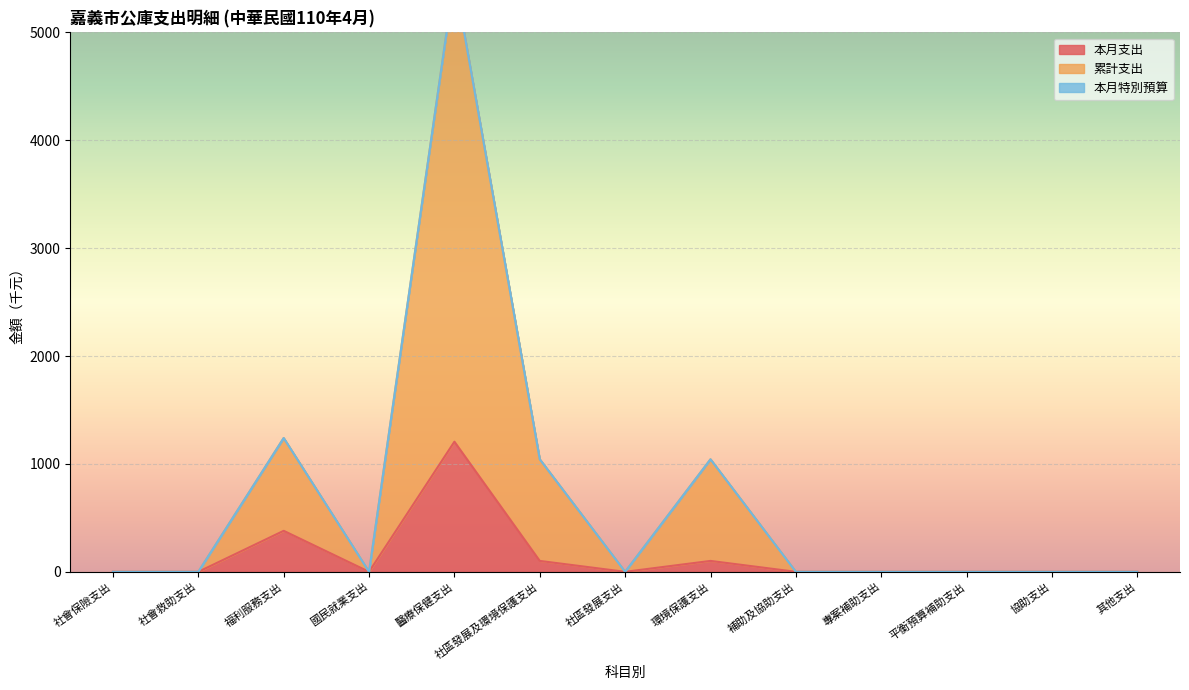

At which label is 本月支出 closest to 603?

福利服務支出